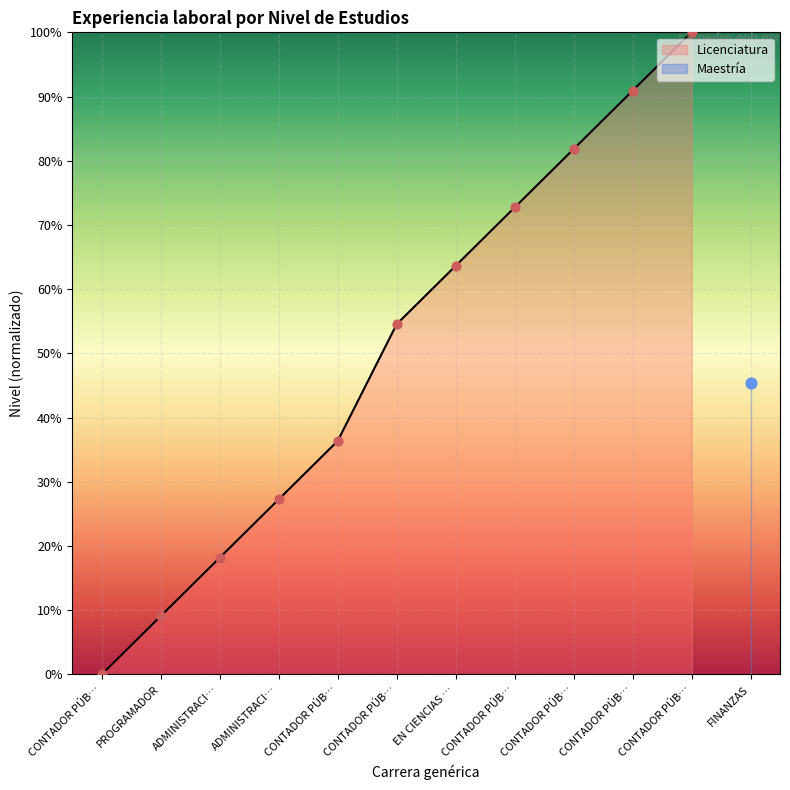

Which has a higher value, ADMINISTRACI… or CONTADOR PÚB…?

CONTADOR PÚB…